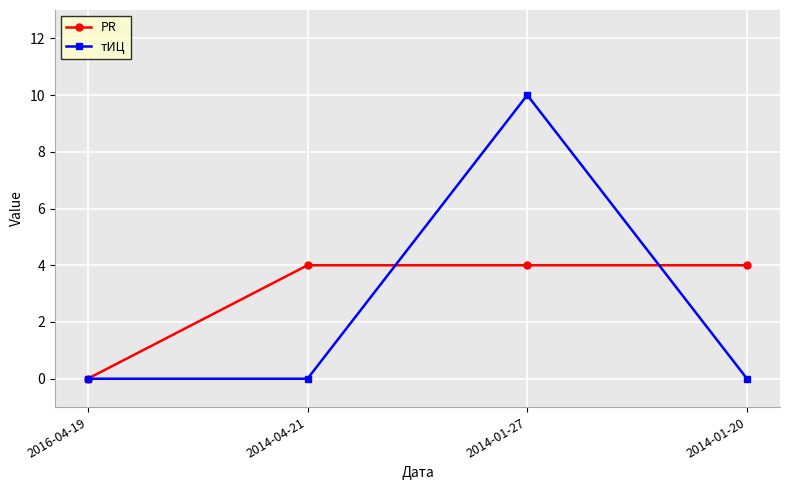

Which series has the largest range (max minus min)?

тИЦ